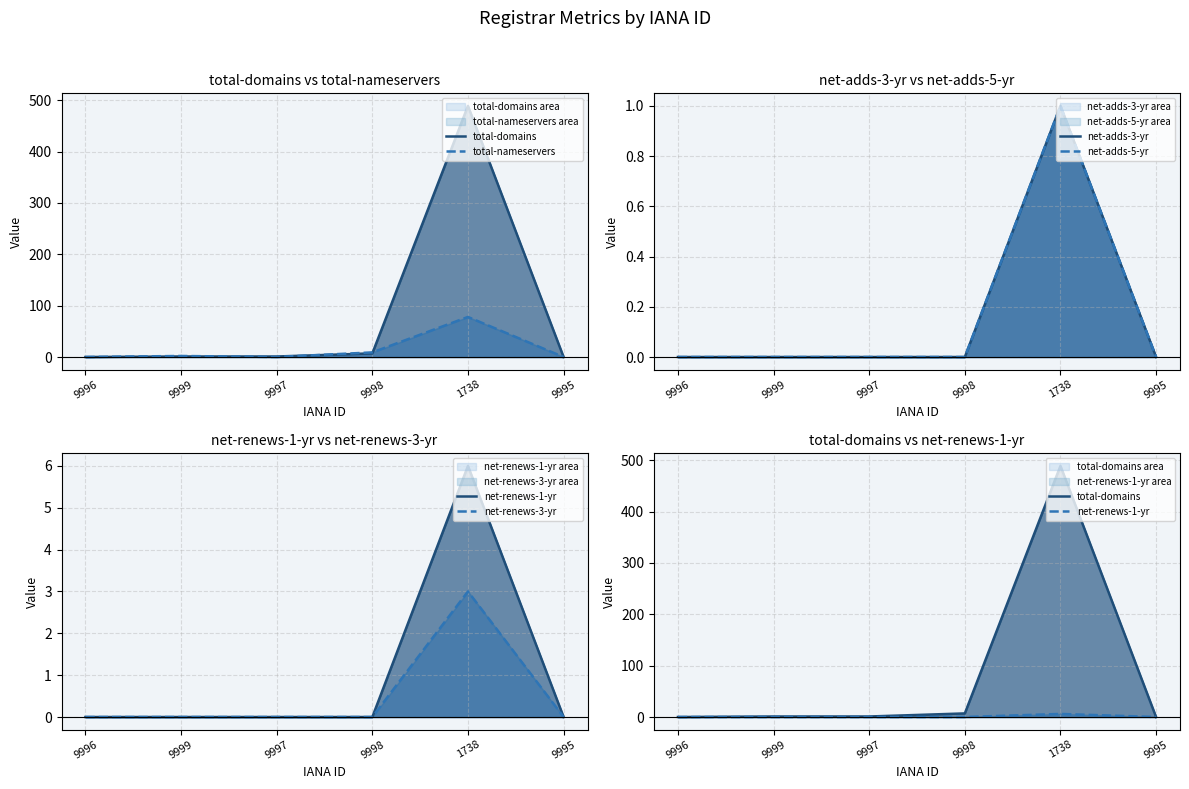

Rank the series by their maximum value, from highest to lowest.

total-domains, total-nameservers, net-renews-1-yr, net-renews-3-yr, net-adds-3-yr, net-adds-5-yr